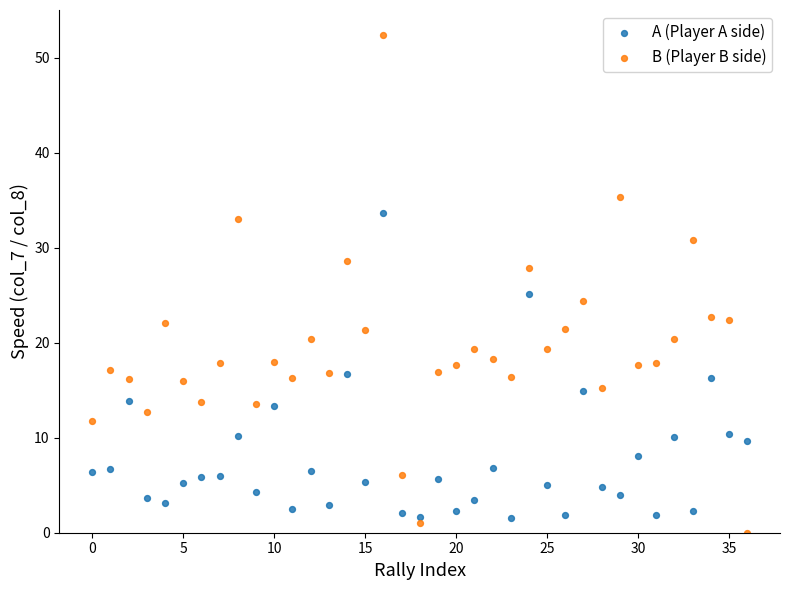

Which series reaches the maximum Y coordinate?

B (Player B side)